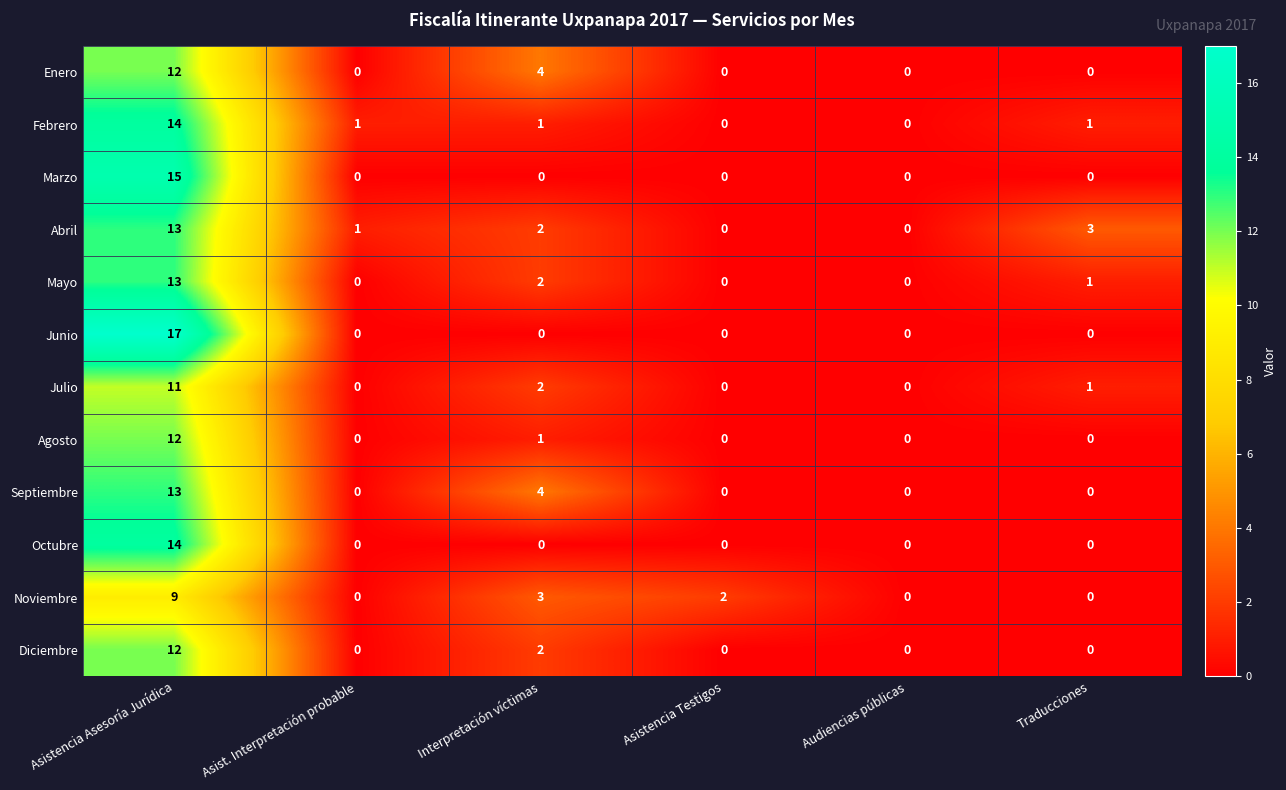

The value of Septiembre at Traducciones is -5. True or false?

False